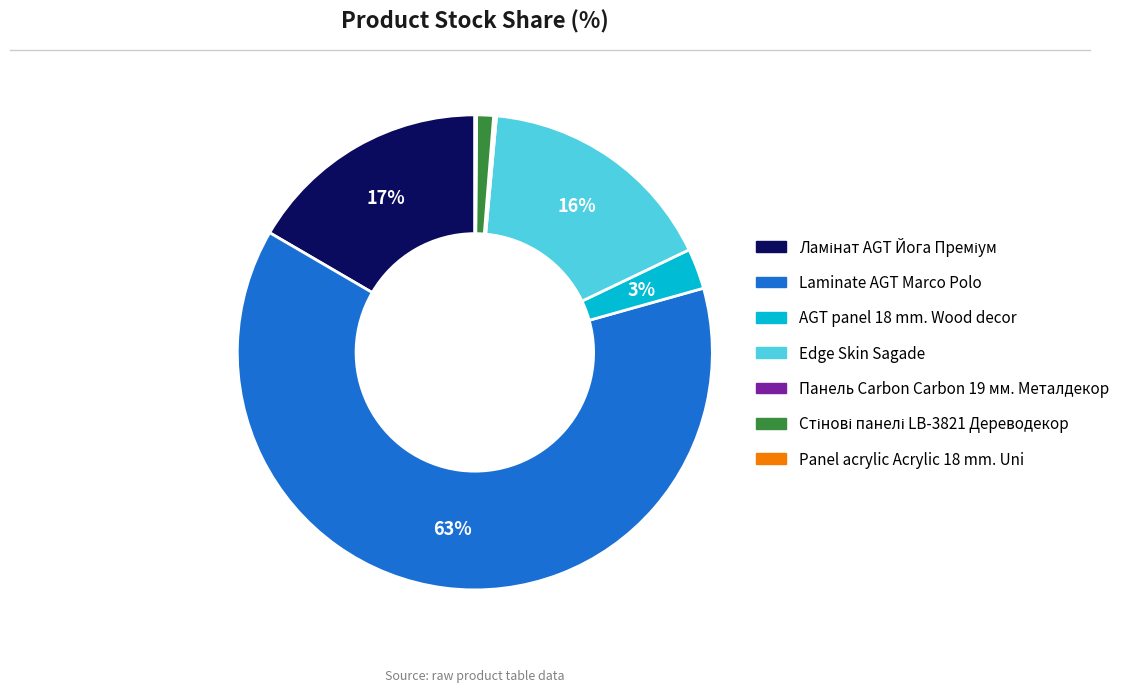

Which category has the biggest portion of the pie?

Laminate AGT Marco Polo